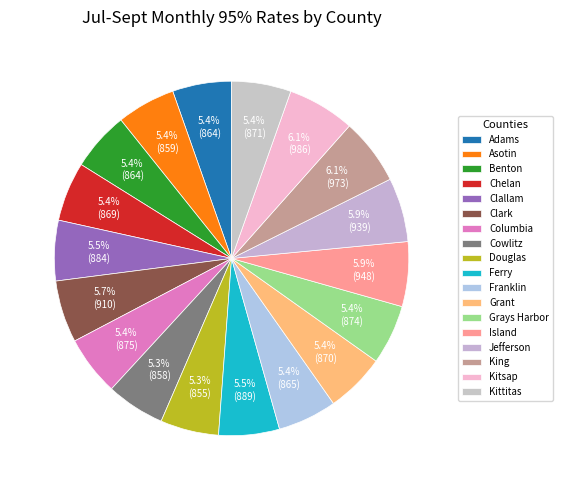

What is the change in value from Adams to Cowlitz?

-6.6